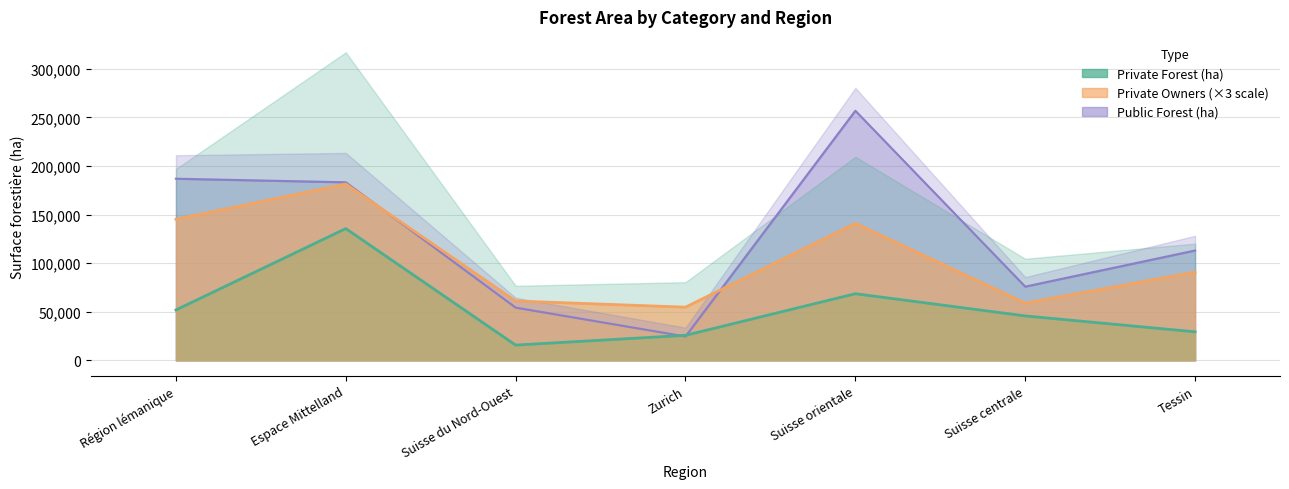

How many lines are shown in the chart?

3